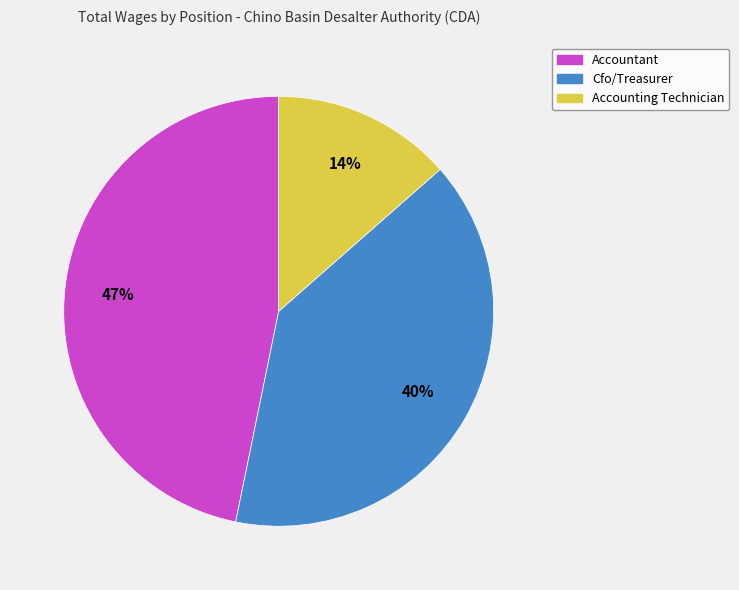

Do Accounting Technician and Cfo/Treasurer together represent more than half of the pie?

Yes